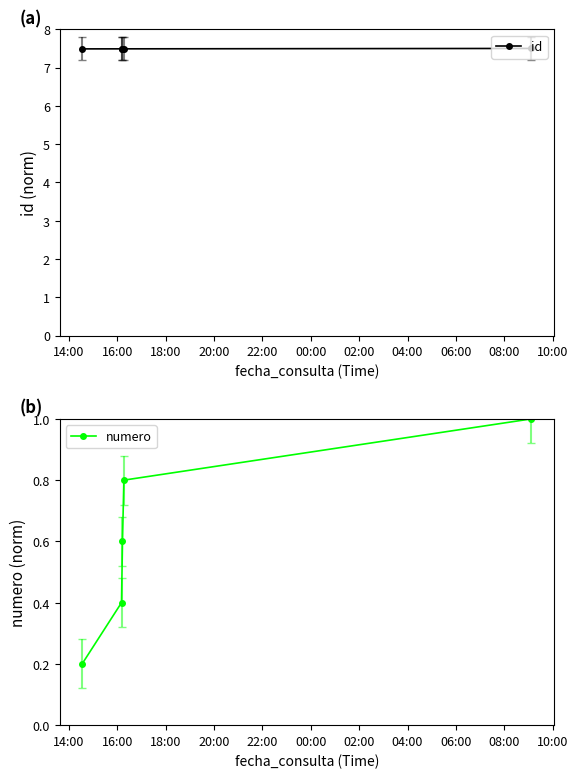

Reading left to right, extract all data points from this chart.

id: 7.5	7.5	7.5	7.5	7.5
numero: 0.2	0.4	0.6	0.8	1.0